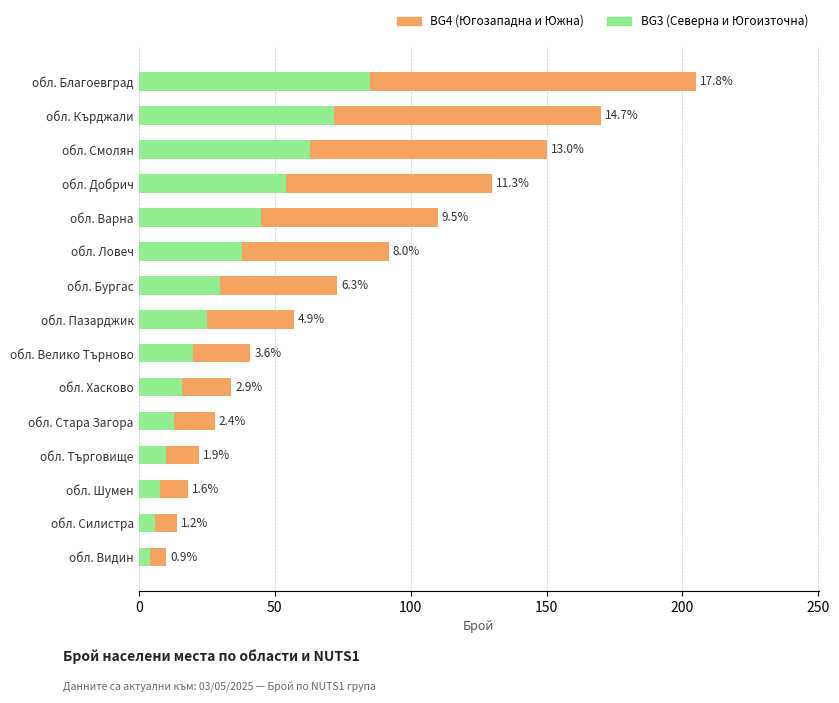

What are all the series names shown in the legend?

BG4 (Югозападна и Южна), BG3 (Северна и Югоизточна)